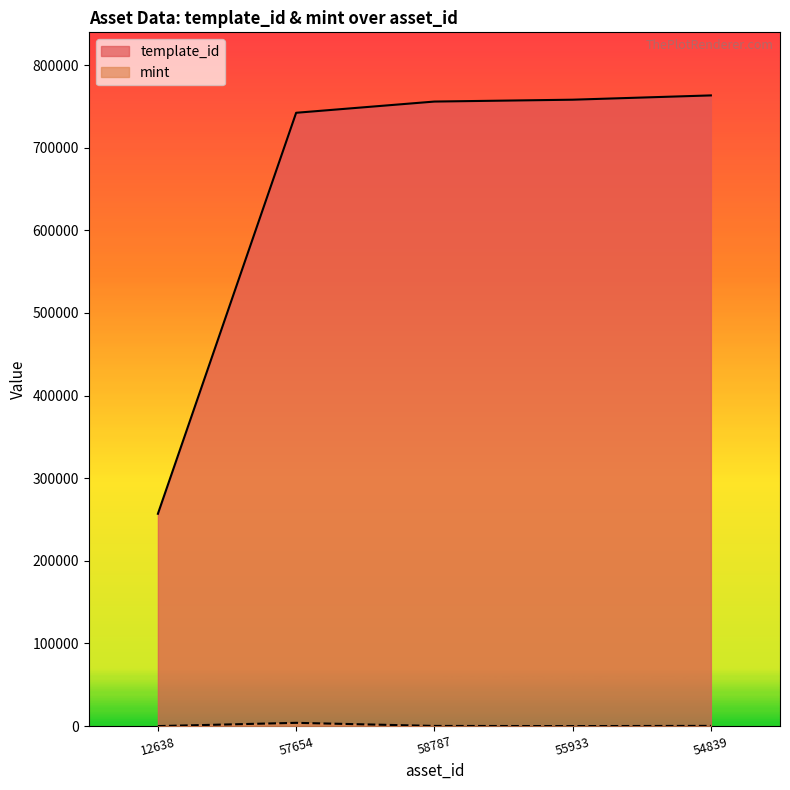

What is the greatest value displayed?

763349